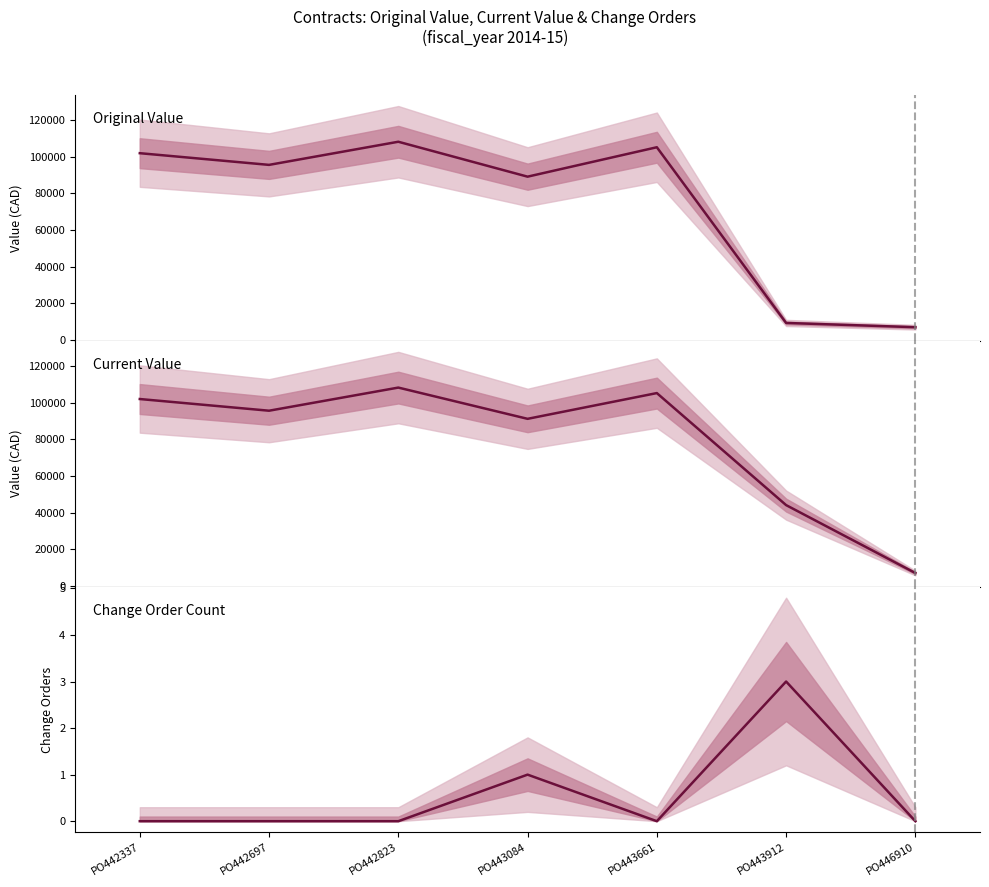

How many distinct data groups are displayed?

3